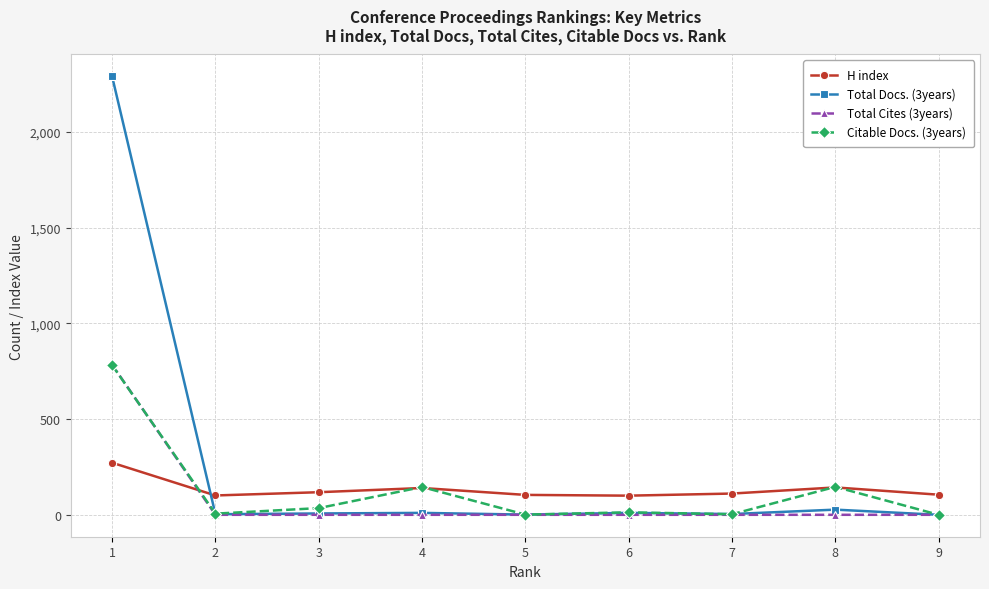

What is the difference between the maximum and minimum values in the Citable Docs. (3years) series?

782